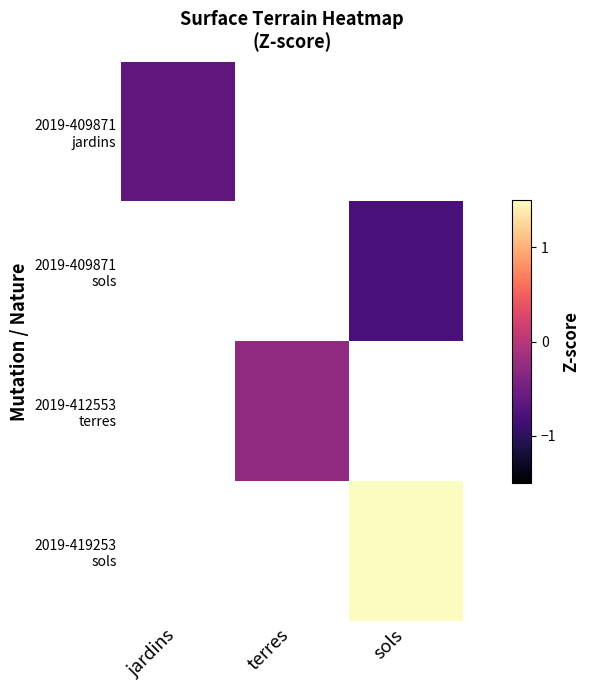

Which series has the widest spread of values?

2019-409871 jardins